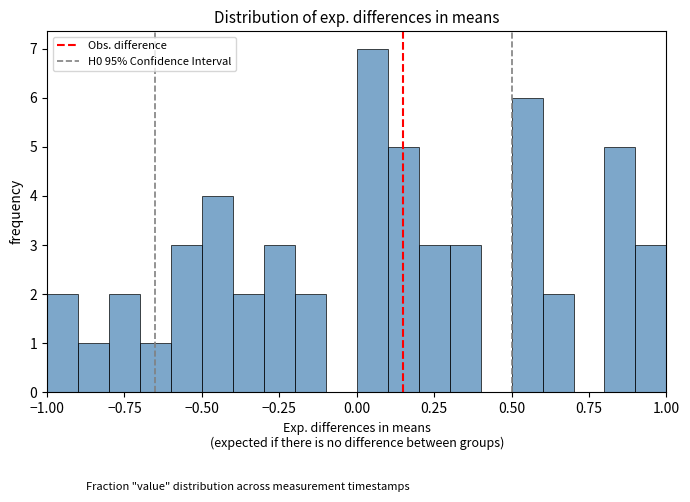

Read against the x-axis, roughly where is the centre of the tallest bar?

0.05